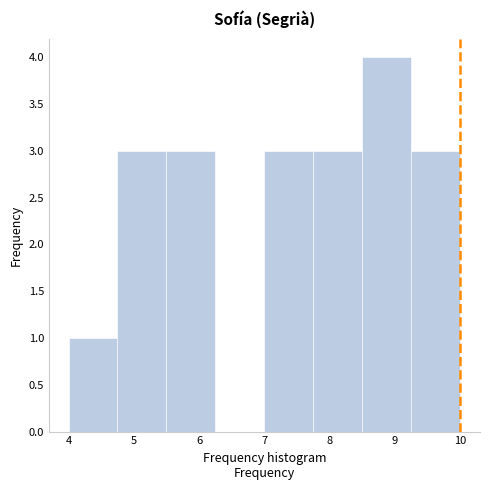

Over which range of the x-axis is the bar tallest?

8.50 to 9.25